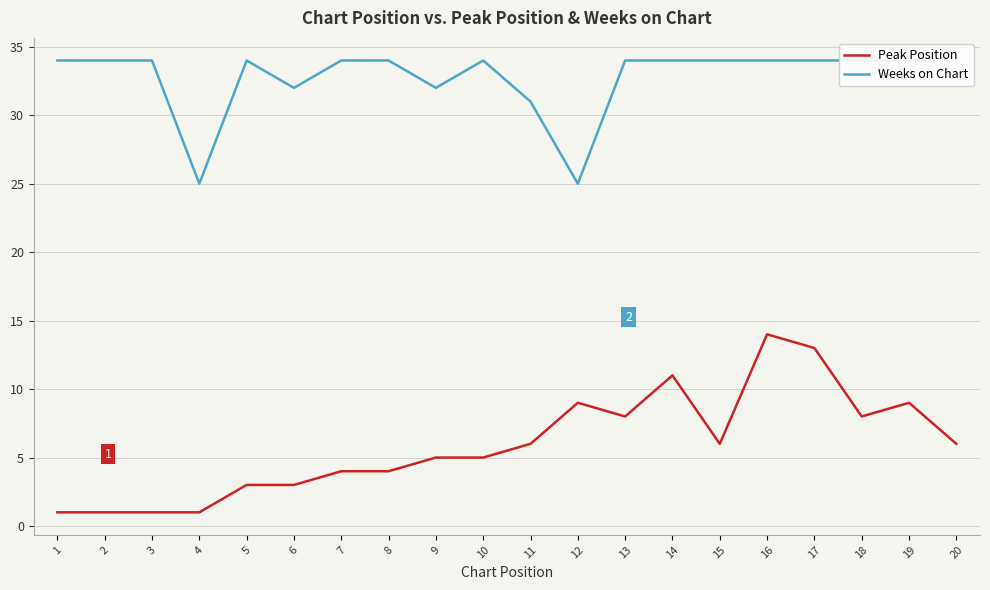

What is the value of the Peak Position point at the 20th from the left?

6